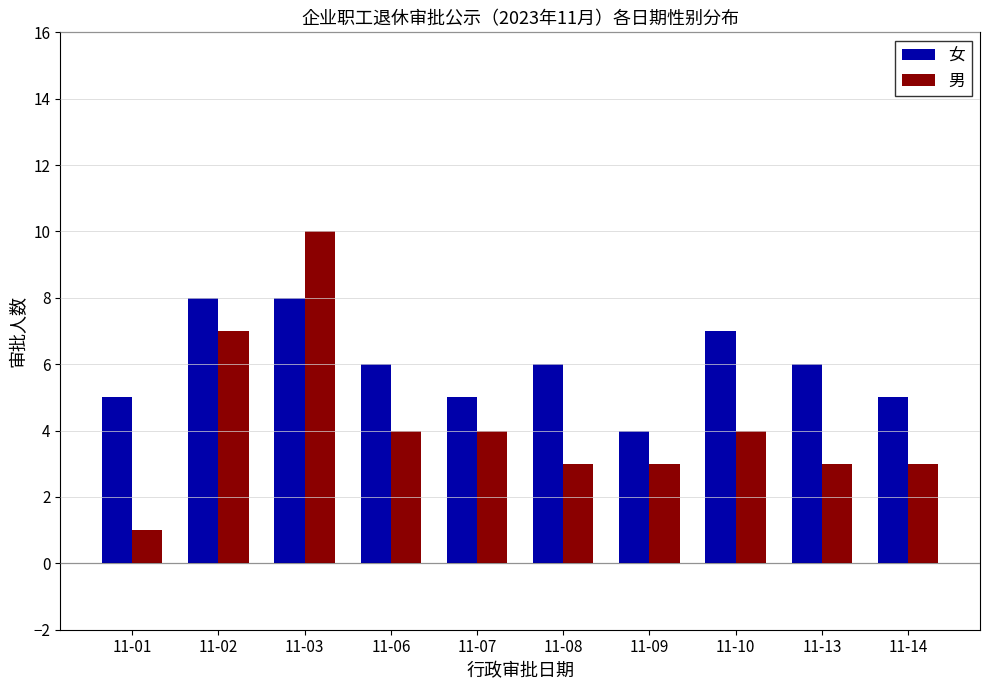

Which series has the largest range (max minus min)?

男